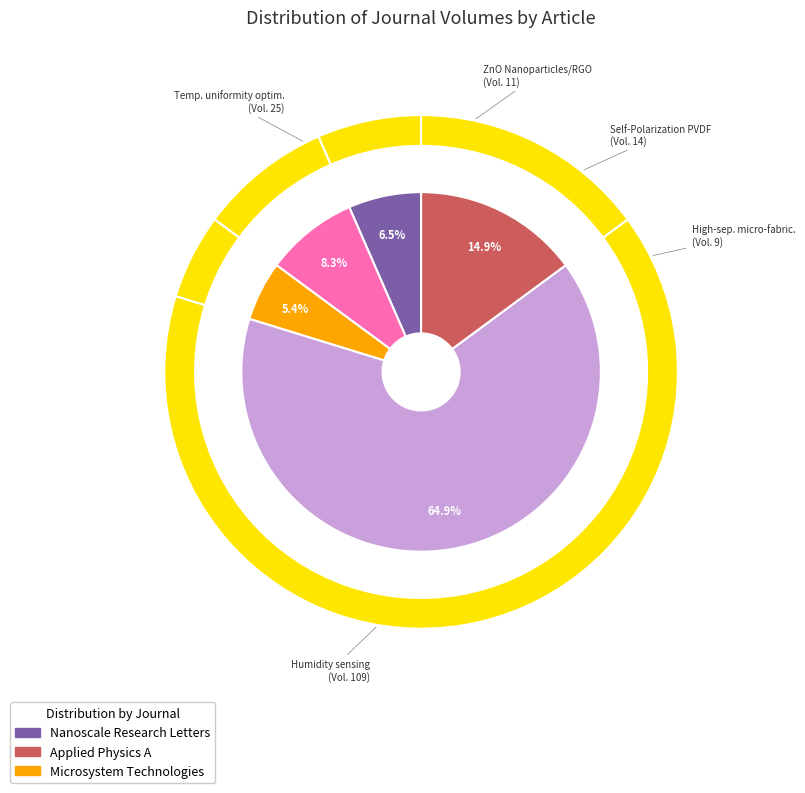

To the nearest percent, what percentage of the pie is Optimization of temperature uniformity?

15%